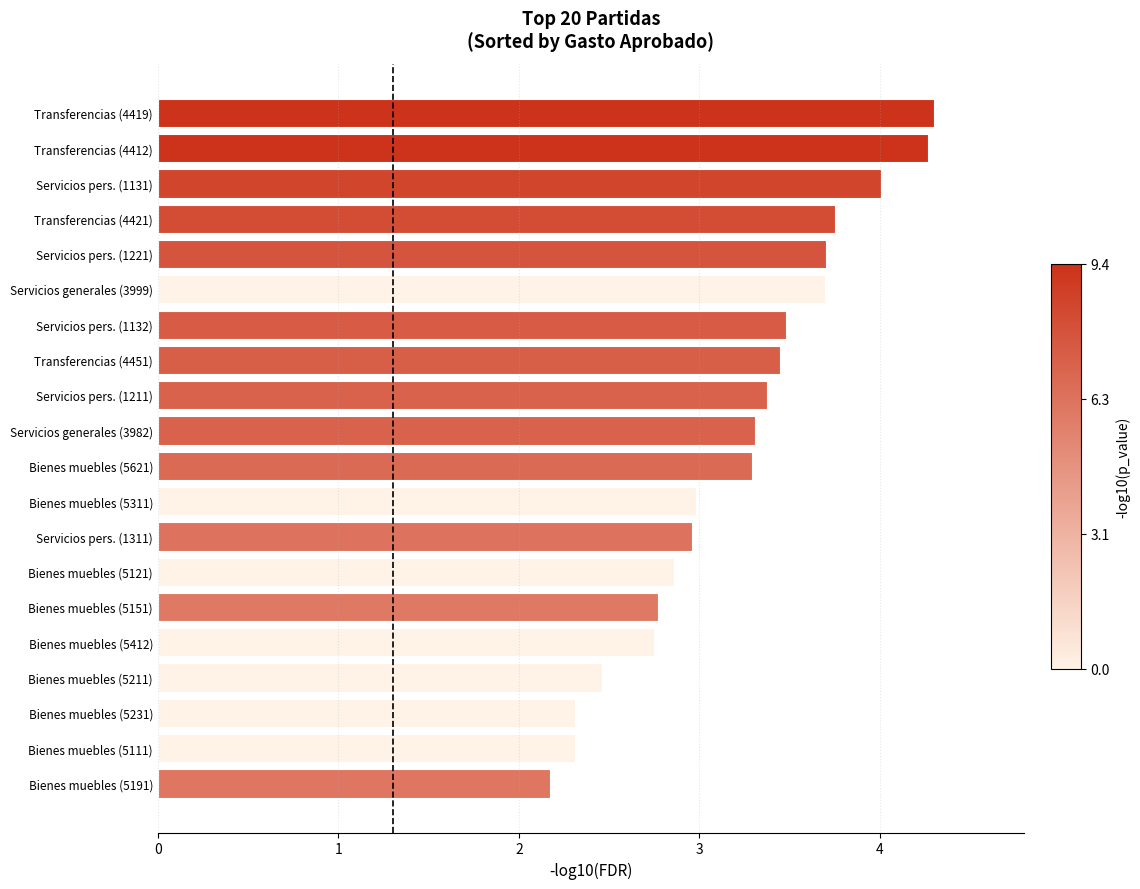

Are the bars grouped side by side (vs. stacked)?

No